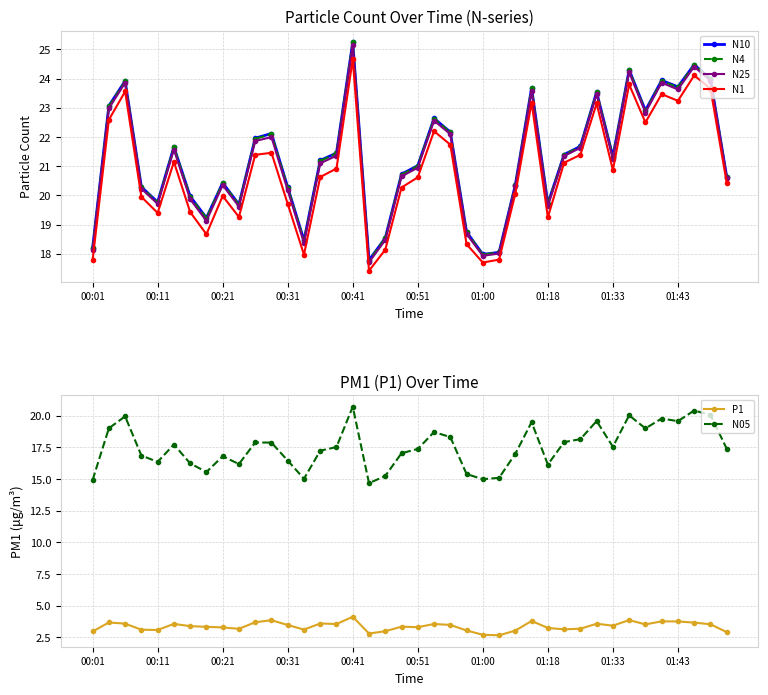

Which series has the largest total across all categories?

N10